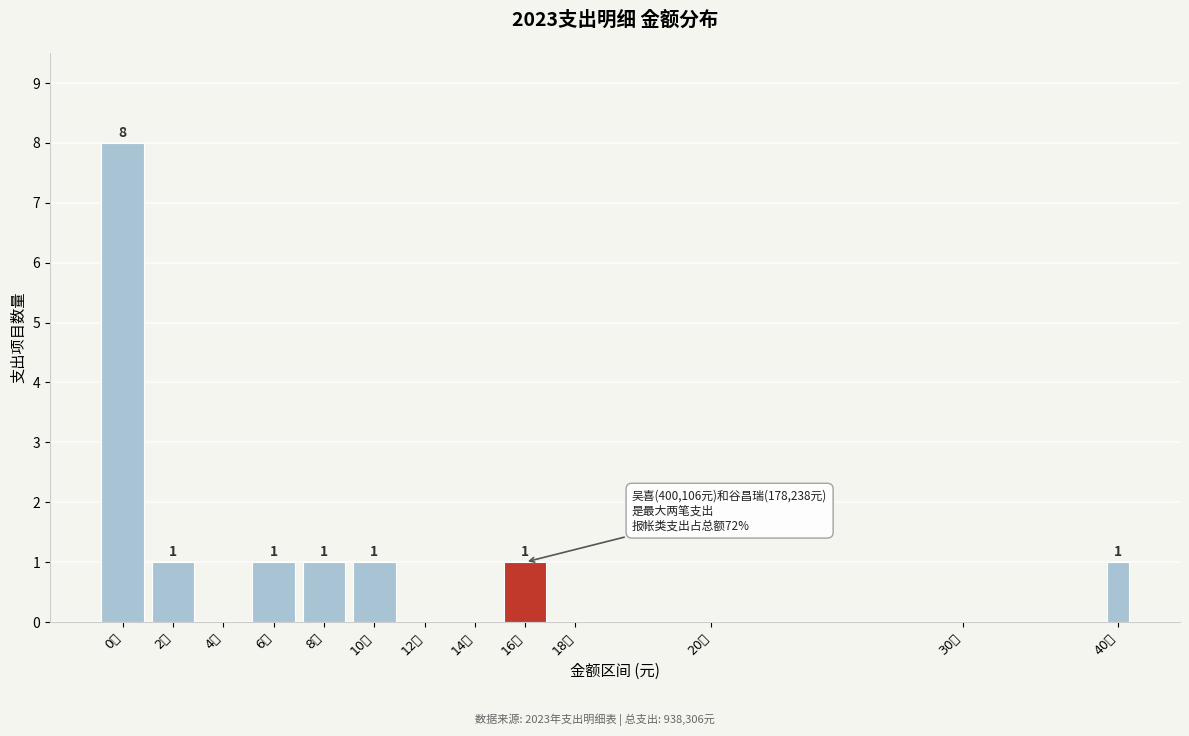

Reading left to right, what are all the values shown in this chart?

0万=8	2万=1	4万=0	6万=1	8万=1	10万=1	12万=0	14万=0	16万=1	18万=0	20万=0	30万=0	40万=1